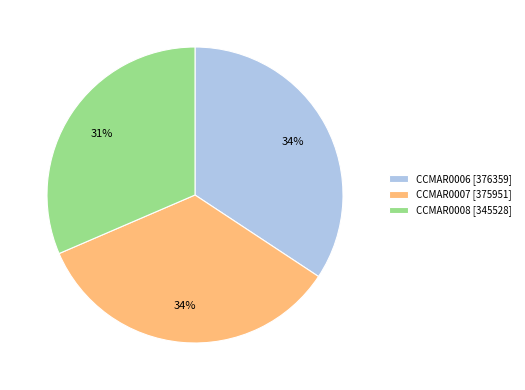

Is it true that CCMAR0008 is 18% of the pie?

False